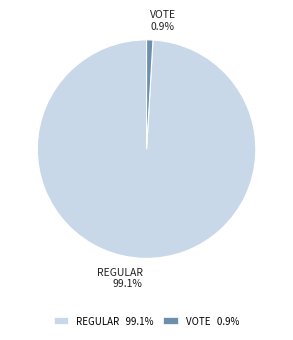

Approximately how many times larger is the value at REGULAR 99.1% compared to VOTE 0.9%?

106.0